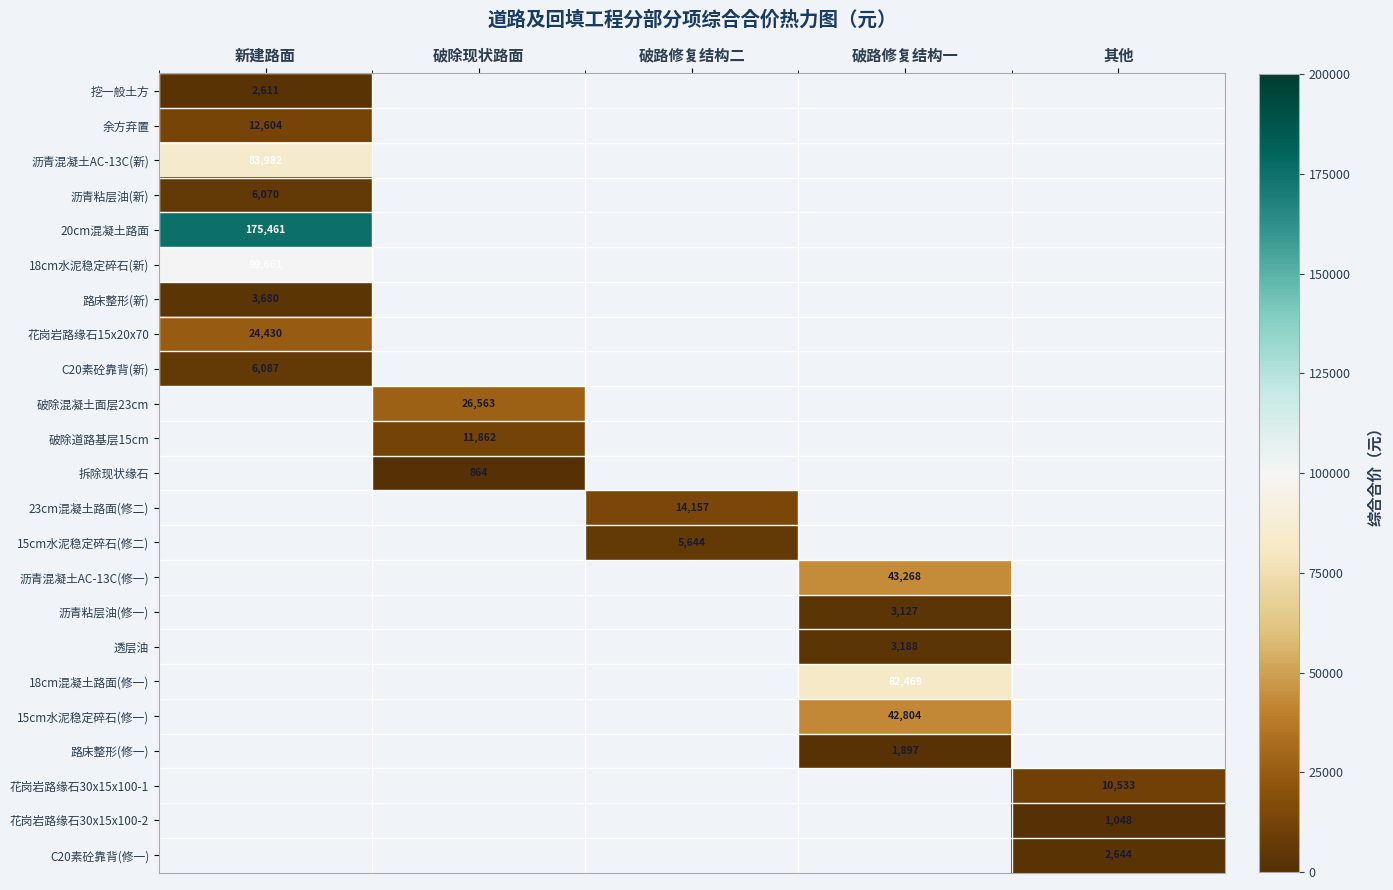

What is the greatest value displayed?

175461.3